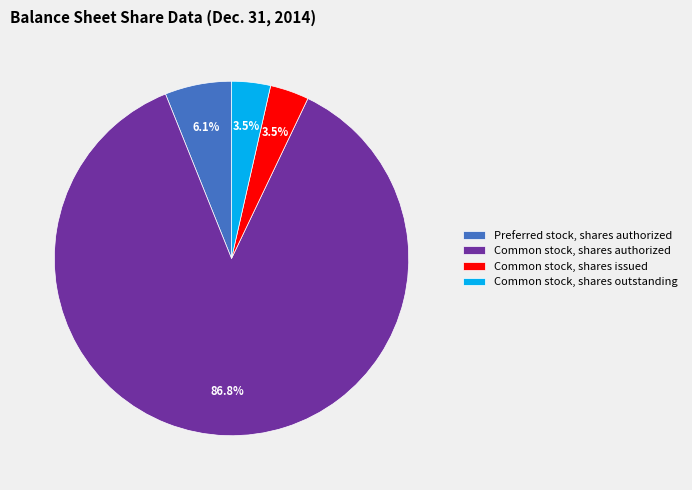

What percentage do Common stock, shares issued and Preferred stock, shares authorized together represent?

9.6%